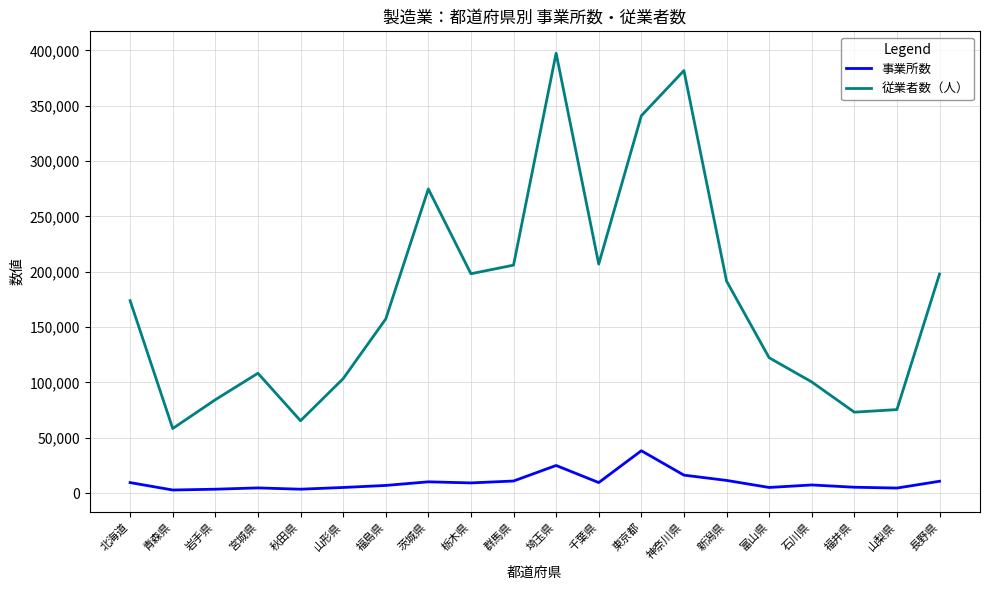

True or false: 従業者数（人） and 事業所数 cross at least once.

False